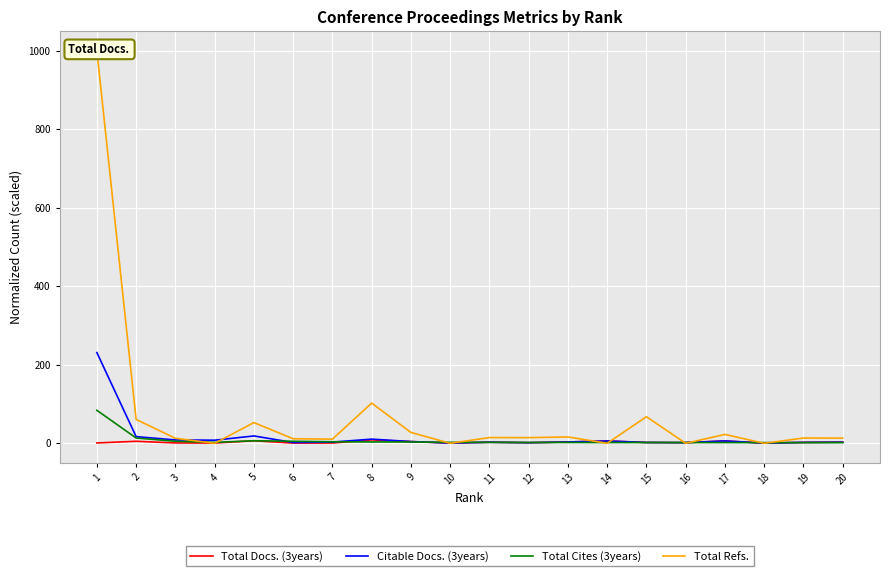

True or false: Citable Docs. (3years) and Total Cites (3years) cross at least once.

True